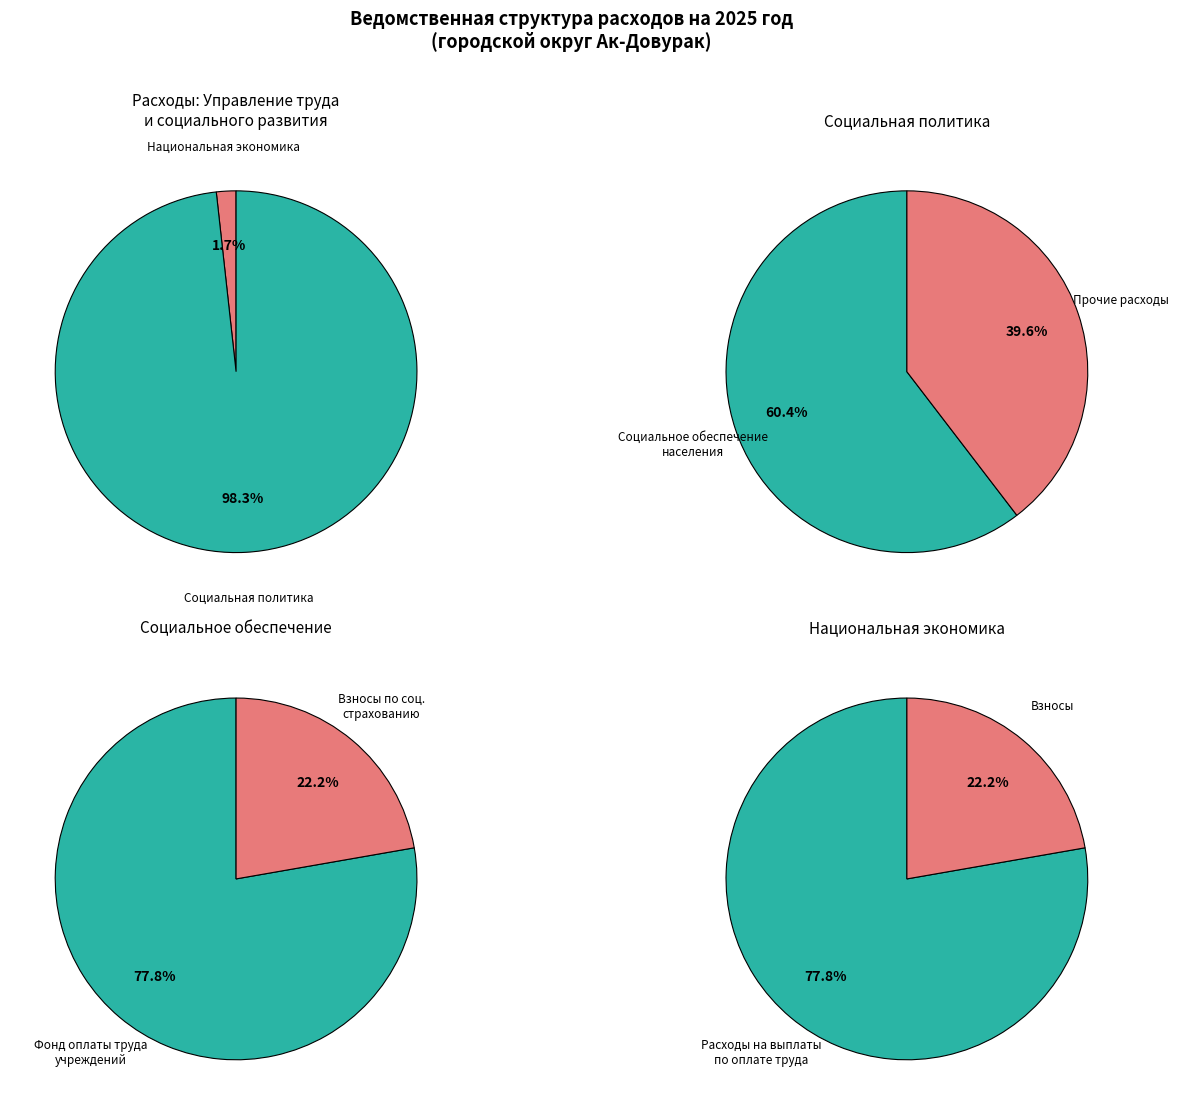

The Социальное обеспечение населения slice represents 12% of the pie. True or false?

False